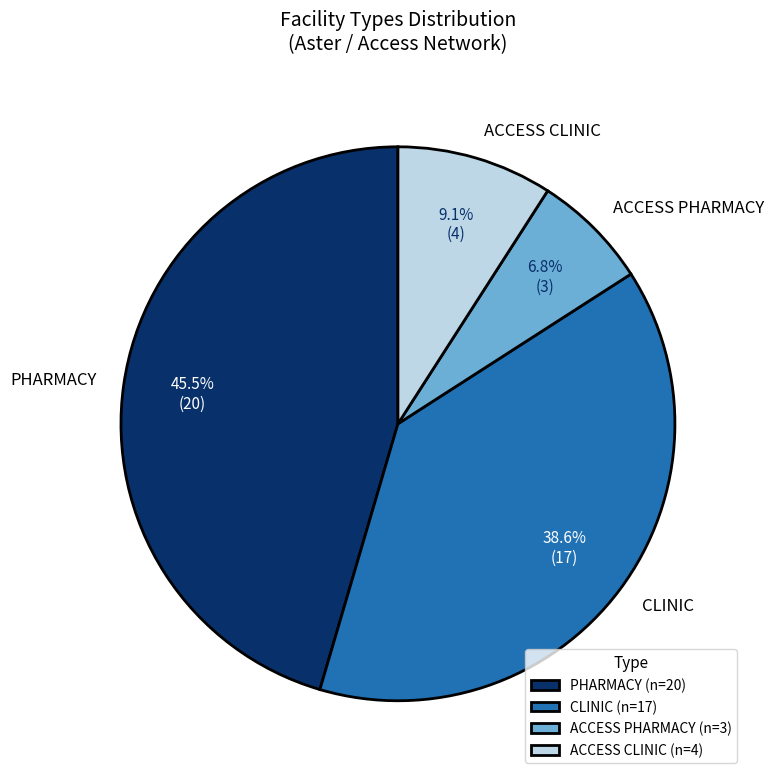

How many slices are in this pie chart?

4